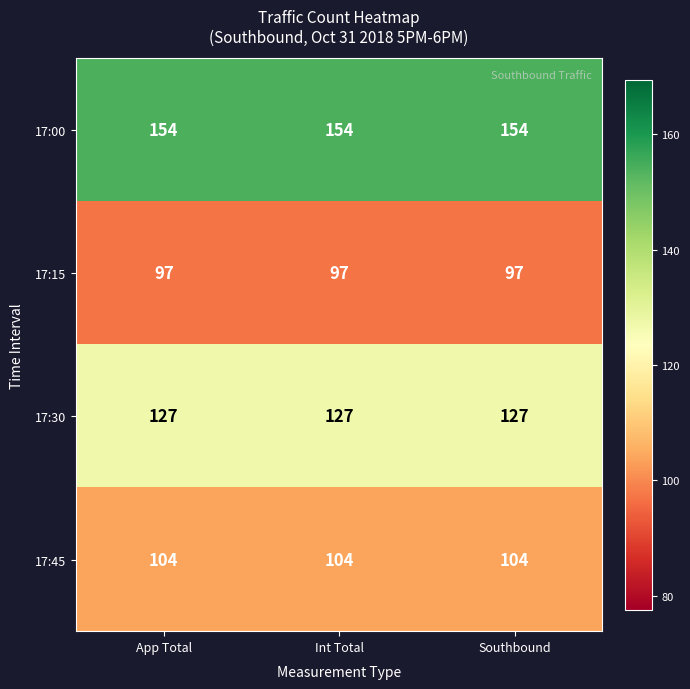

At how many categories does at least one series exceed 116?

3